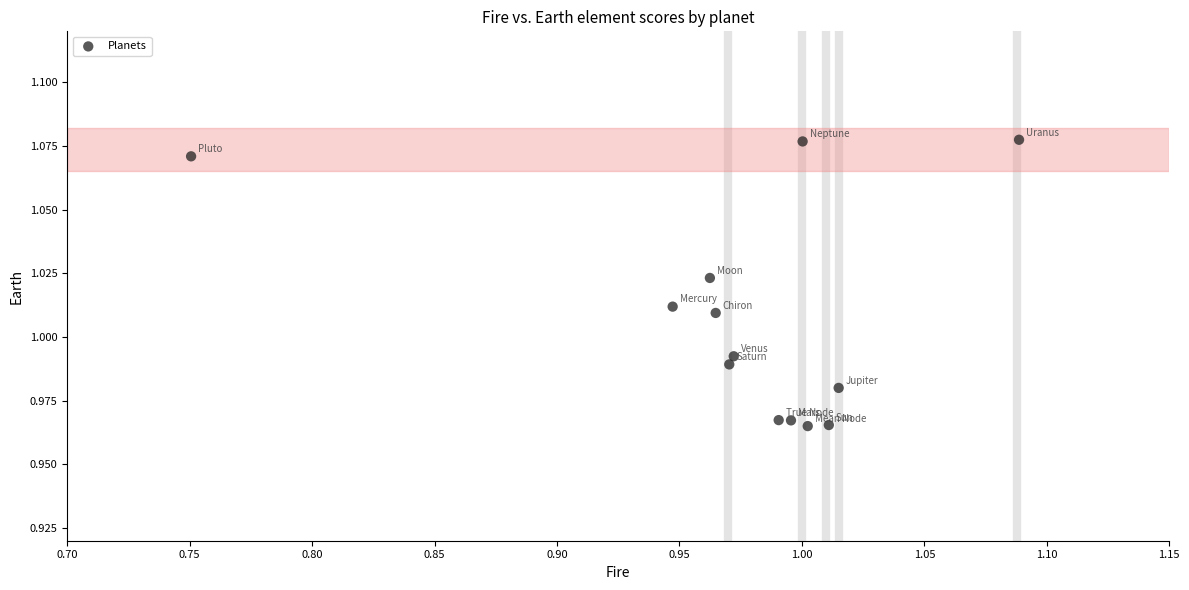

What is the range of X values (max minus min)?

0.3